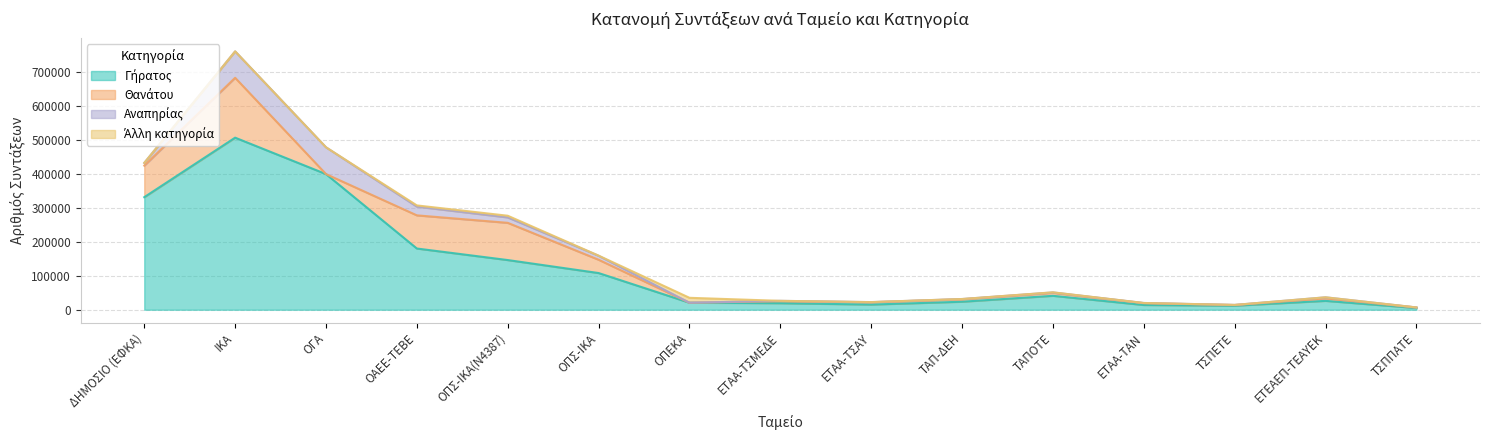

What is the approximate value of Αναπηρίας at ΤΣΠΠΑΤΕ?

146